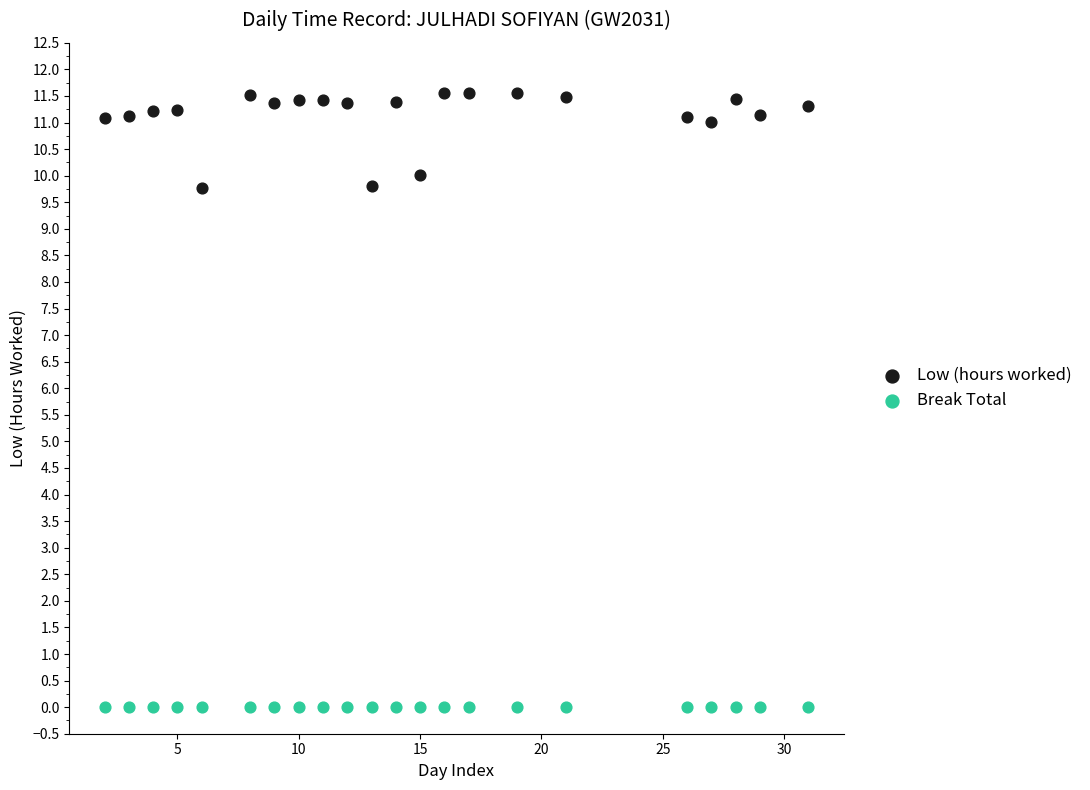

Which series reaches the minimum Y coordinate?

Break Total